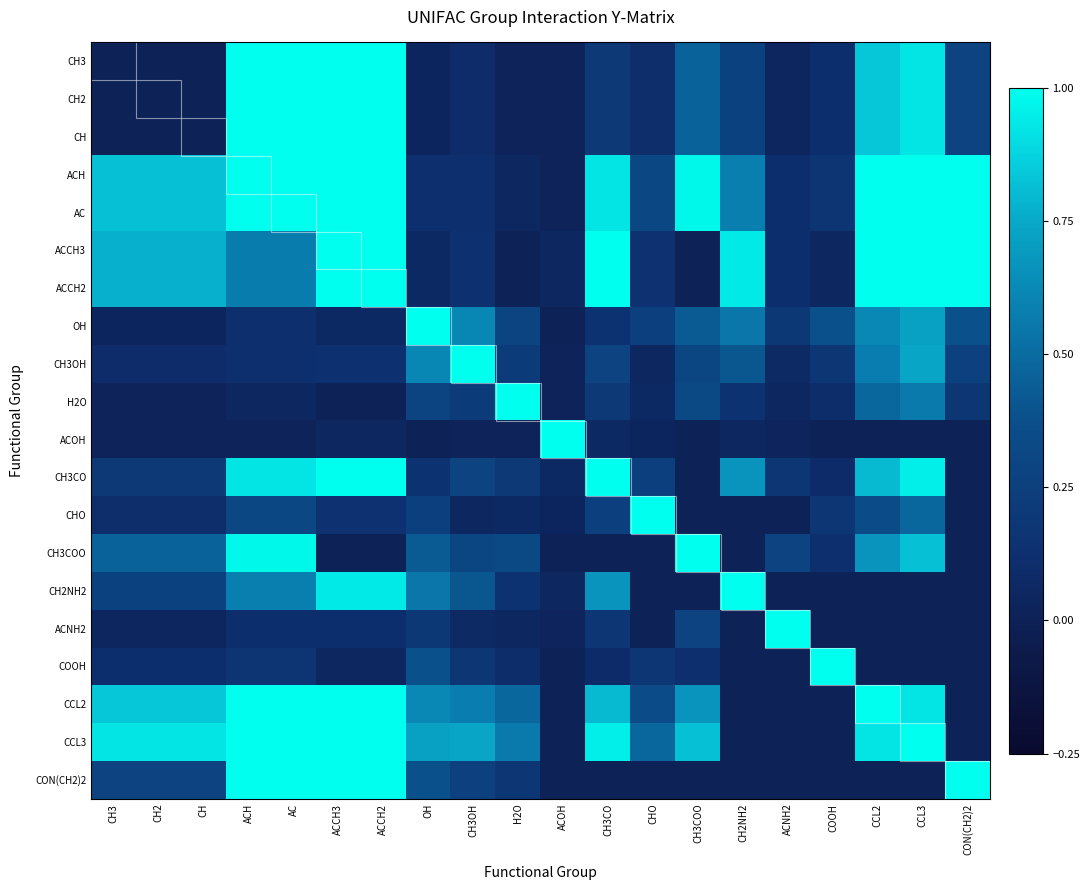

Which series has the largest range (max minus min)?

CCL3